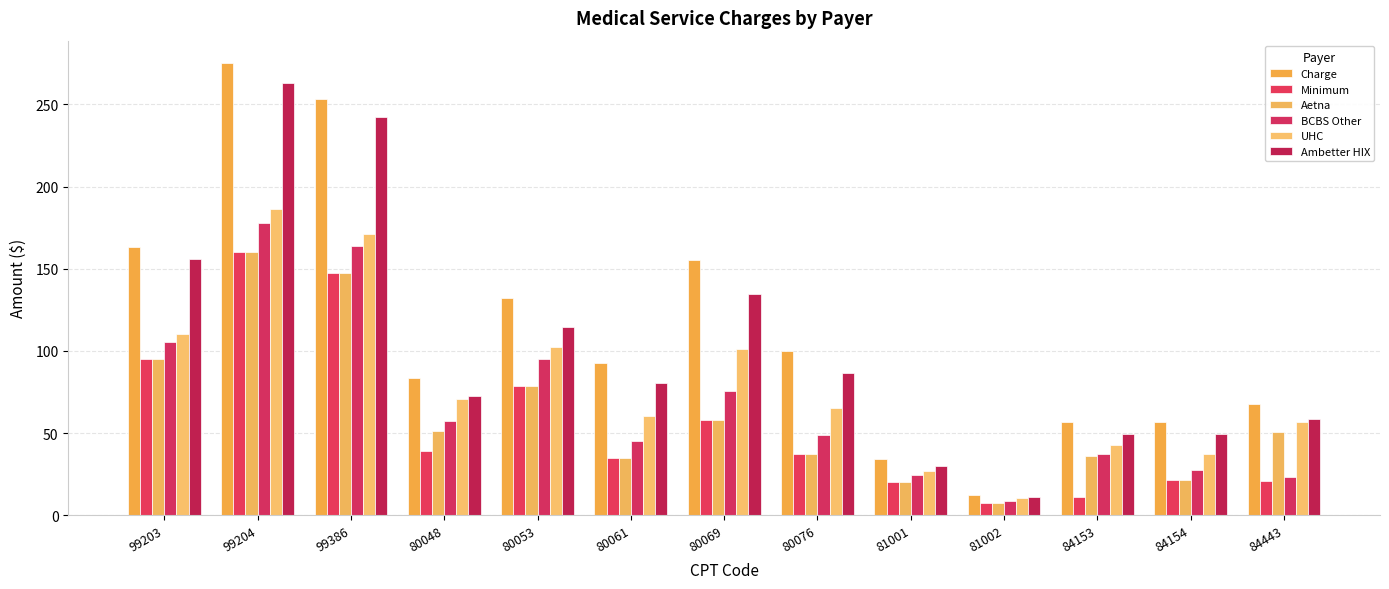

List the series in order of their peak value, highest first.

Charge, Ambetter HIX, UHC, BCBS Other, Minimum, Aetna